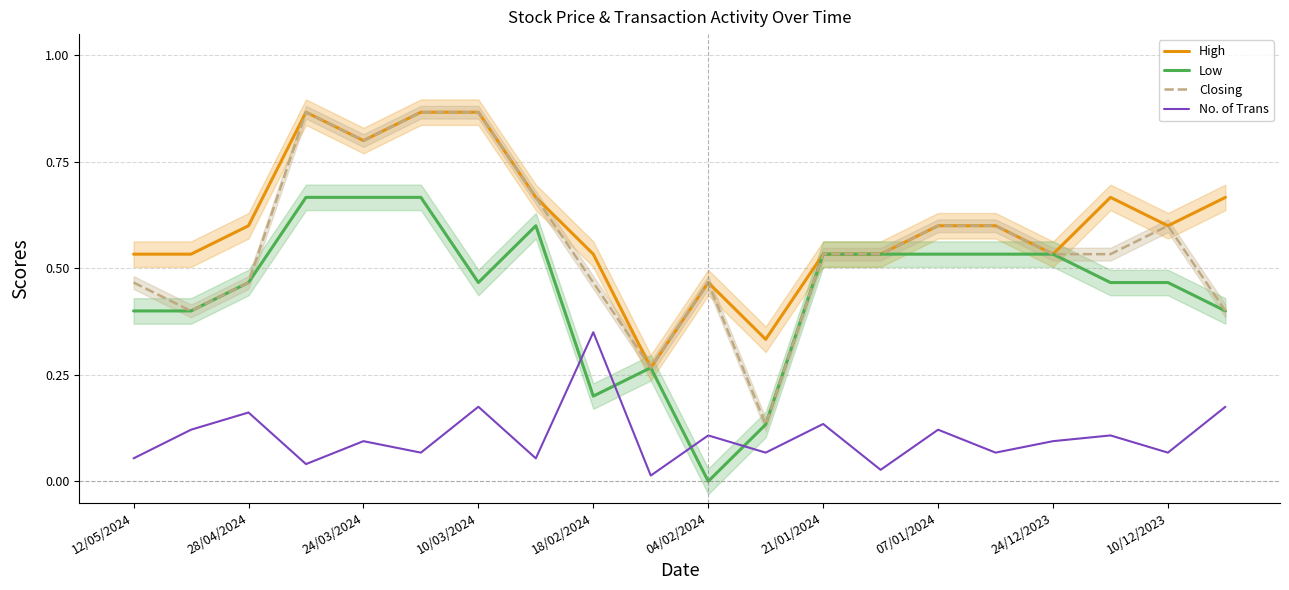

Does the chart have visible grid lines?

Yes